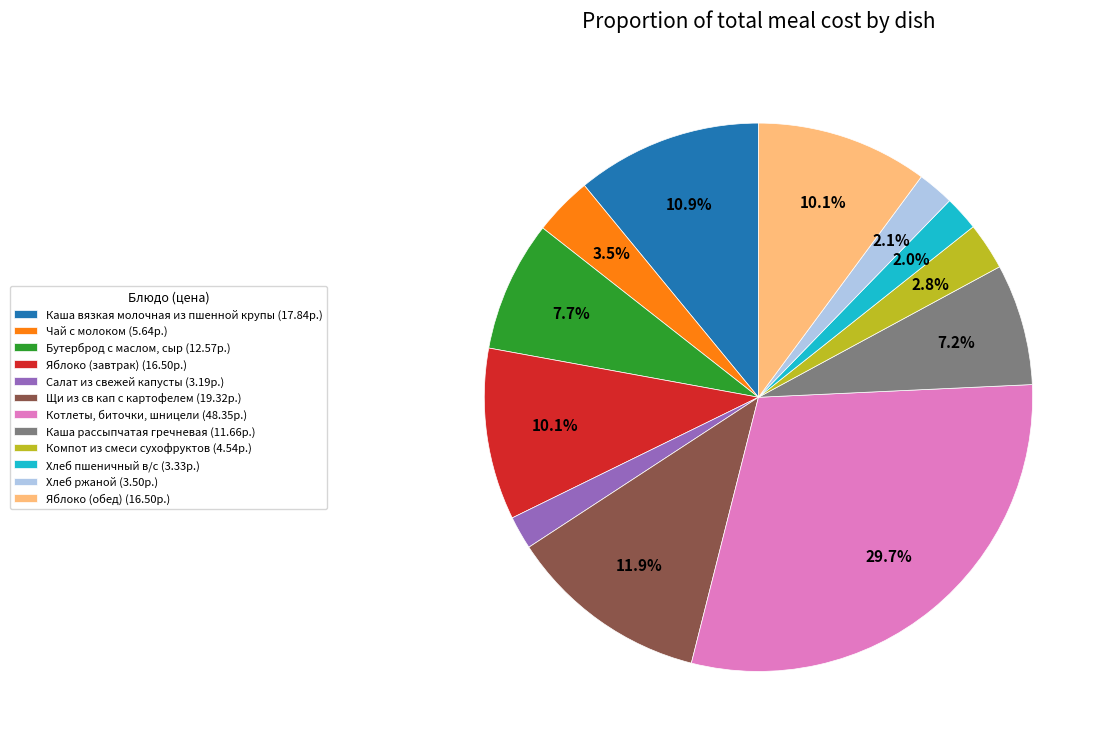

To the nearest percent, what percentage of the pie is Яблоко (обед)?

10%